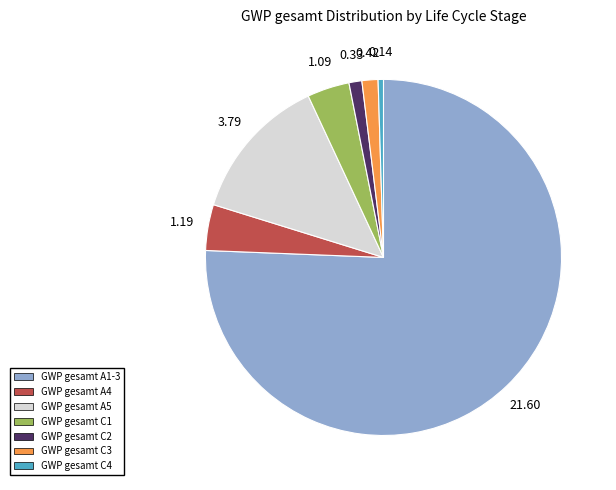

True or false: GWP gesamt A5 accounts for 25% of the total.

False